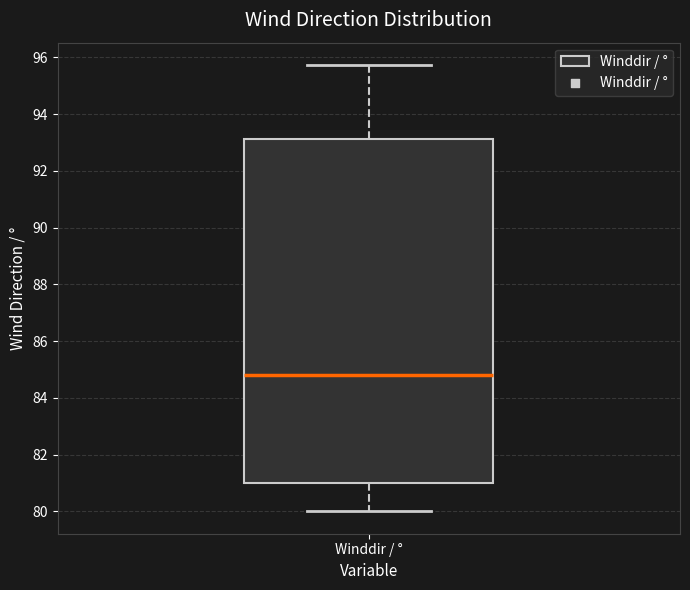

Read this box plot against the y-axis: the position of the median line, the range covered by the box, and the ends of both whiskers. The values are not printed on the chart, so give them approximately, as read against the axis.

median 84.8, box 81.0 to 93.2, whiskers 80.0 to 95.8